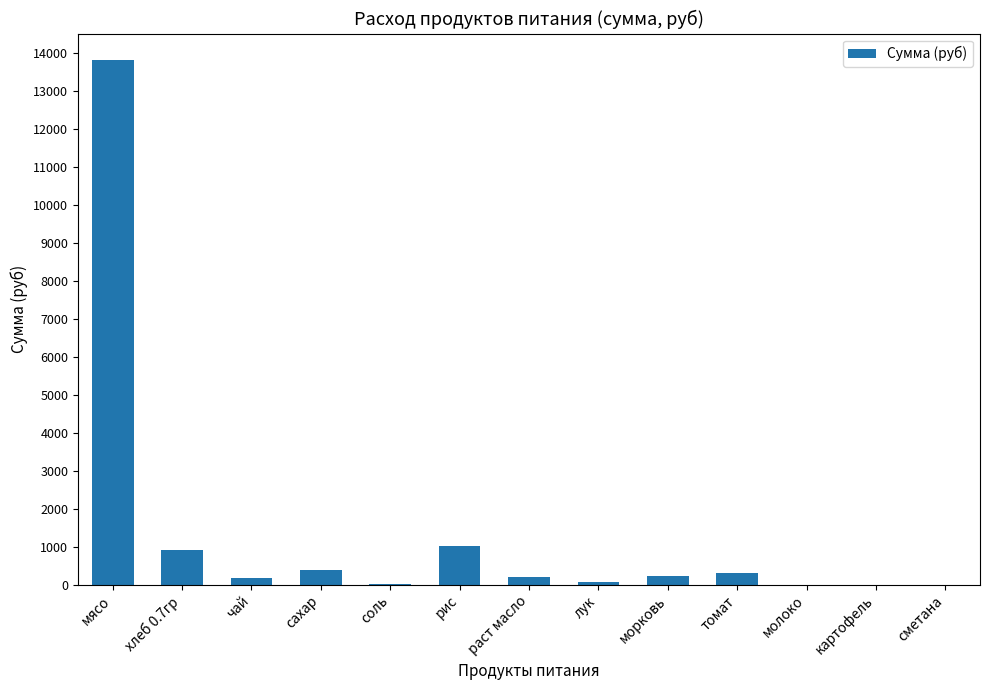

Between рис and мясо, which is larger?

мясо